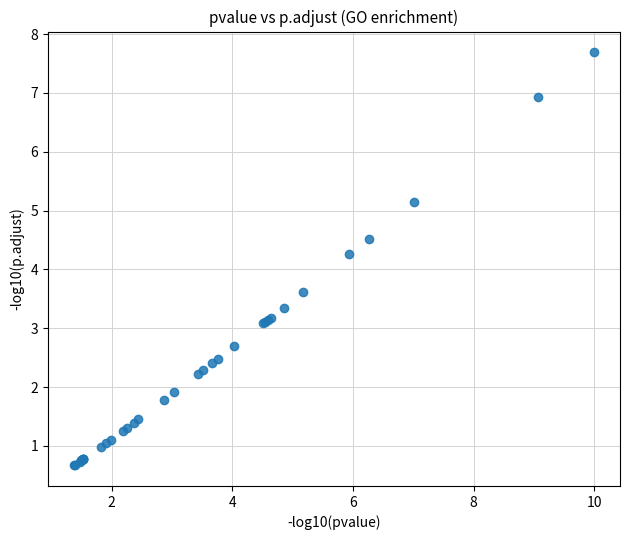

What Y value in the scatter plot is closest to 4?

4.3